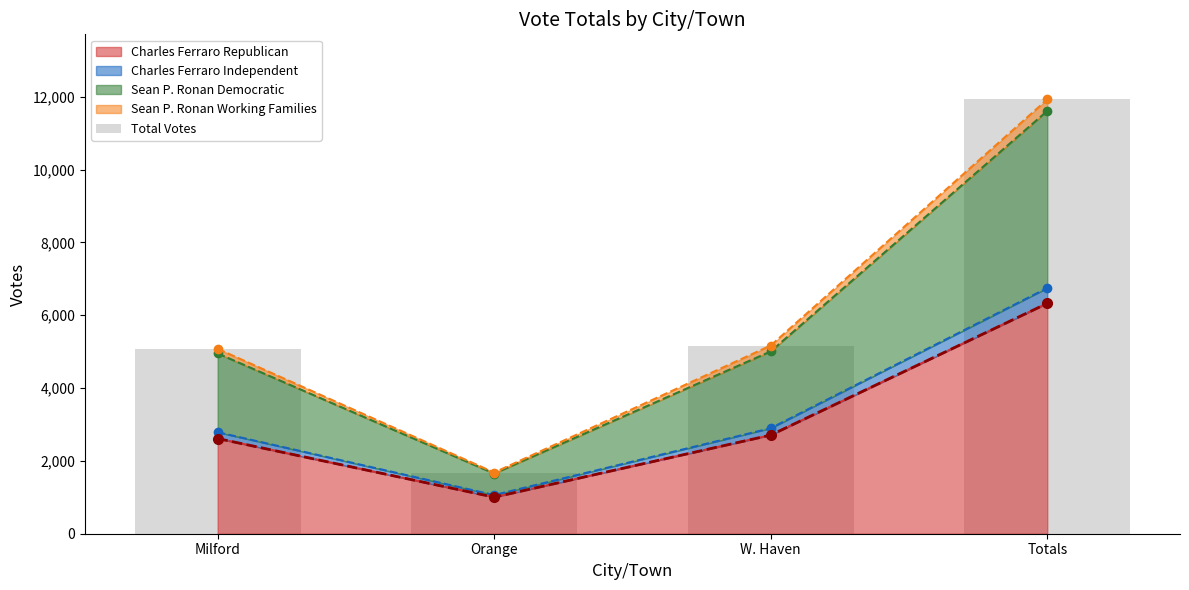

The value at Milford is 3039. True or false?

False